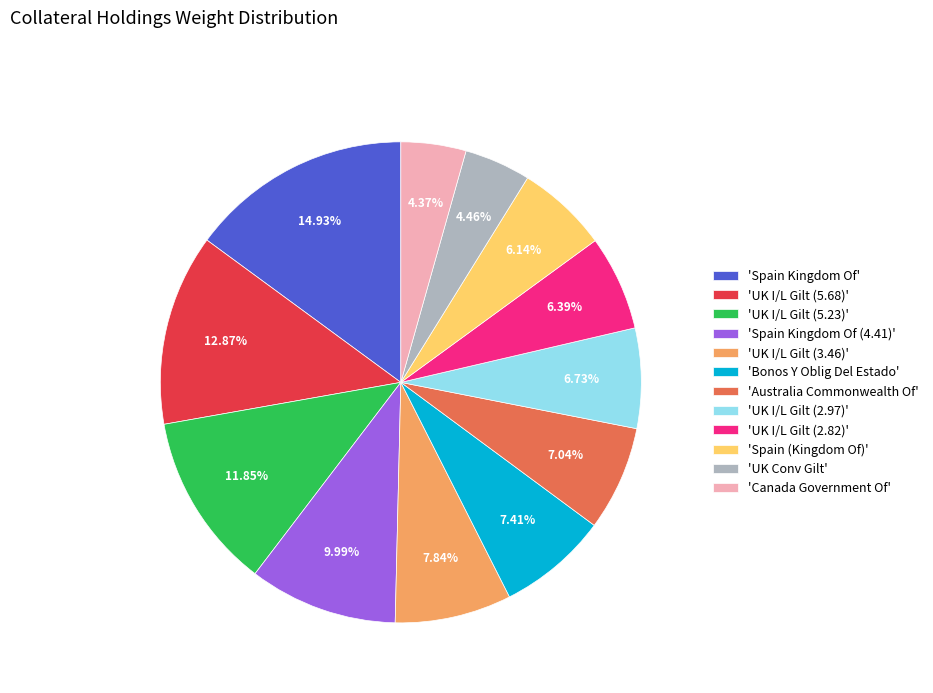

Is 'Spain Kingdom Of (4.41)' the majority of the pie?

No